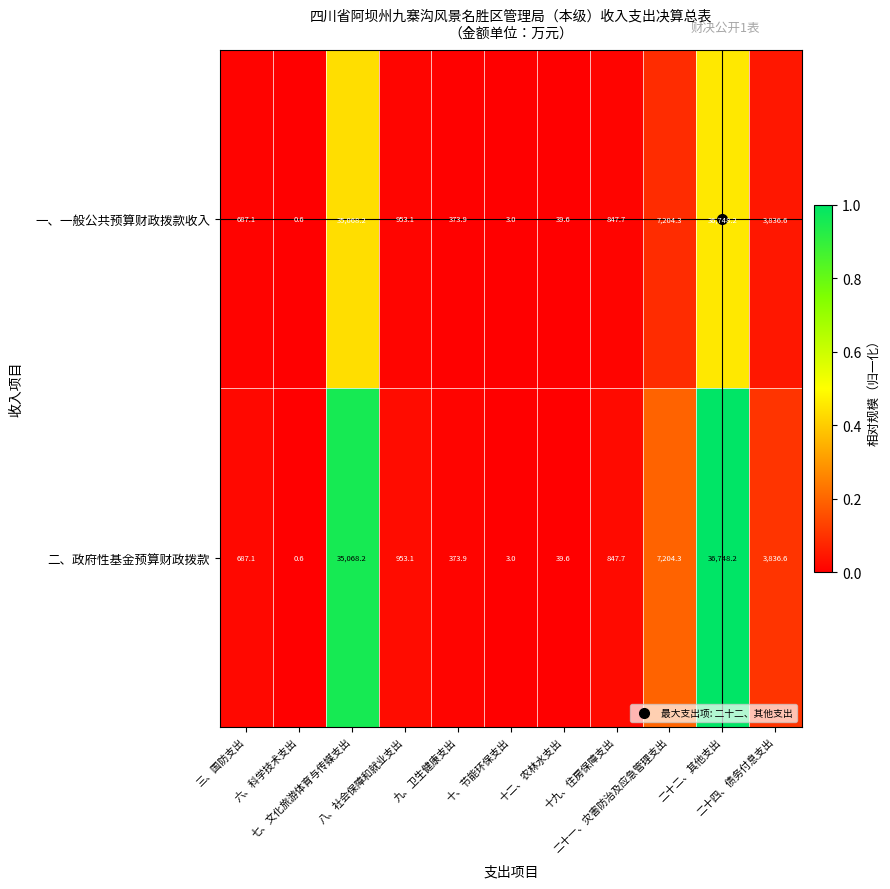

What is the minimum value for 一、一般公共预算财政拨款收入?

0.6